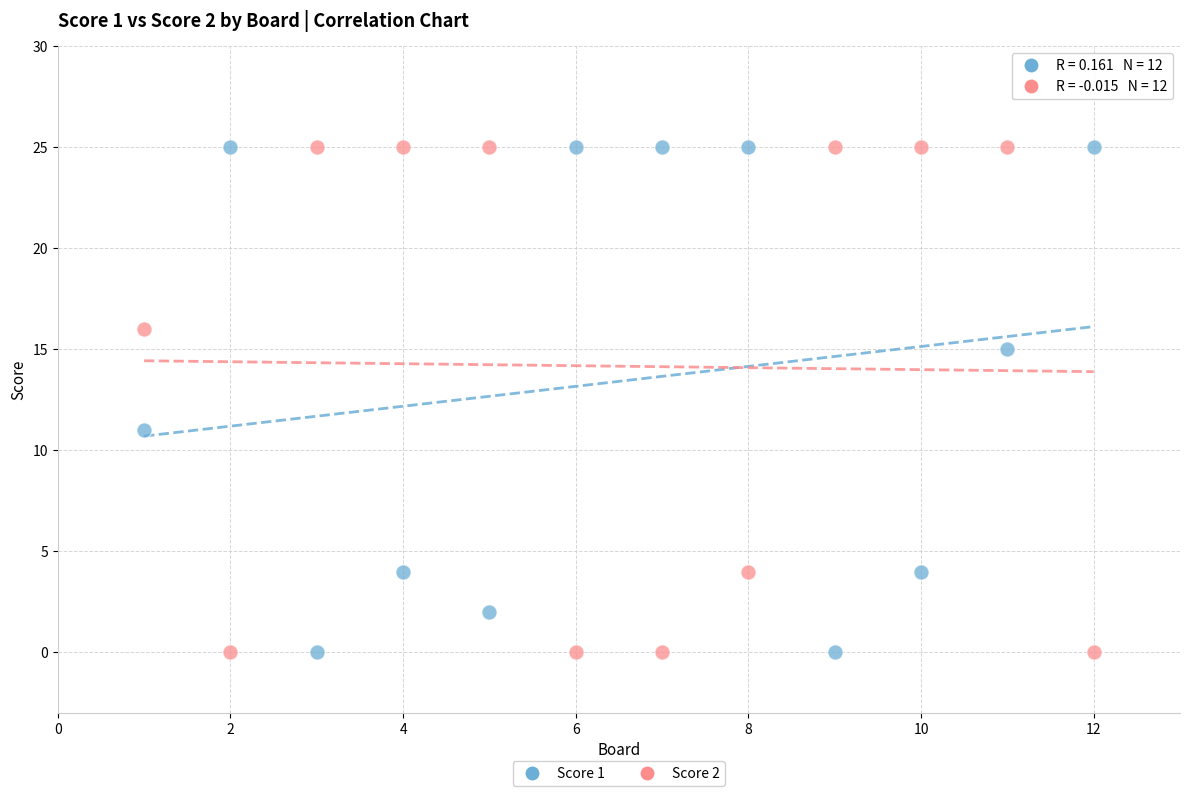

What are all the series names shown in the legend?

Score 1, Score 2